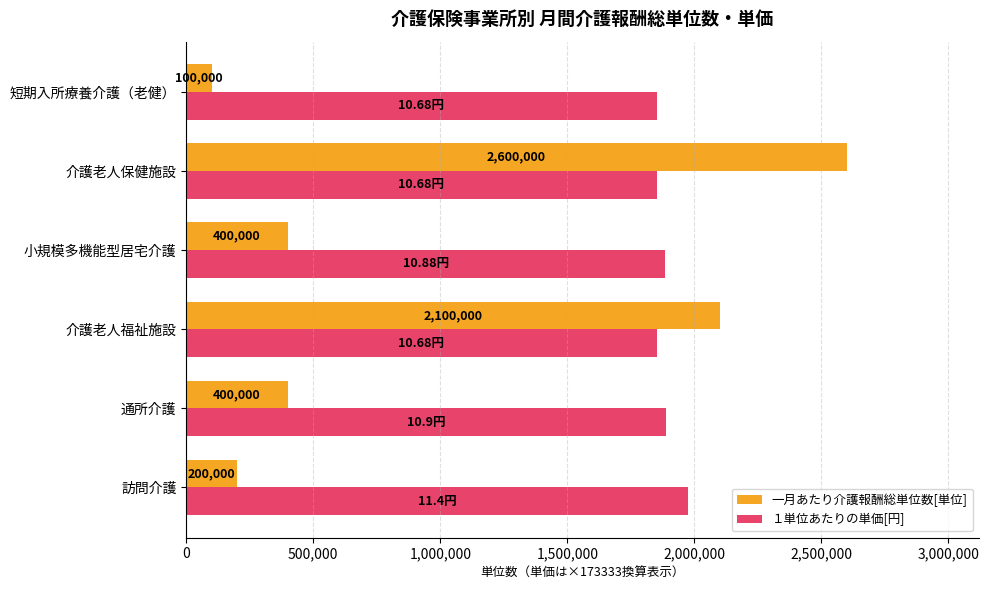

What is the difference between the 一月あたり介護報酬総単位数[単位] values at 通所介護 and 介護老人保健施設?

2200000.0